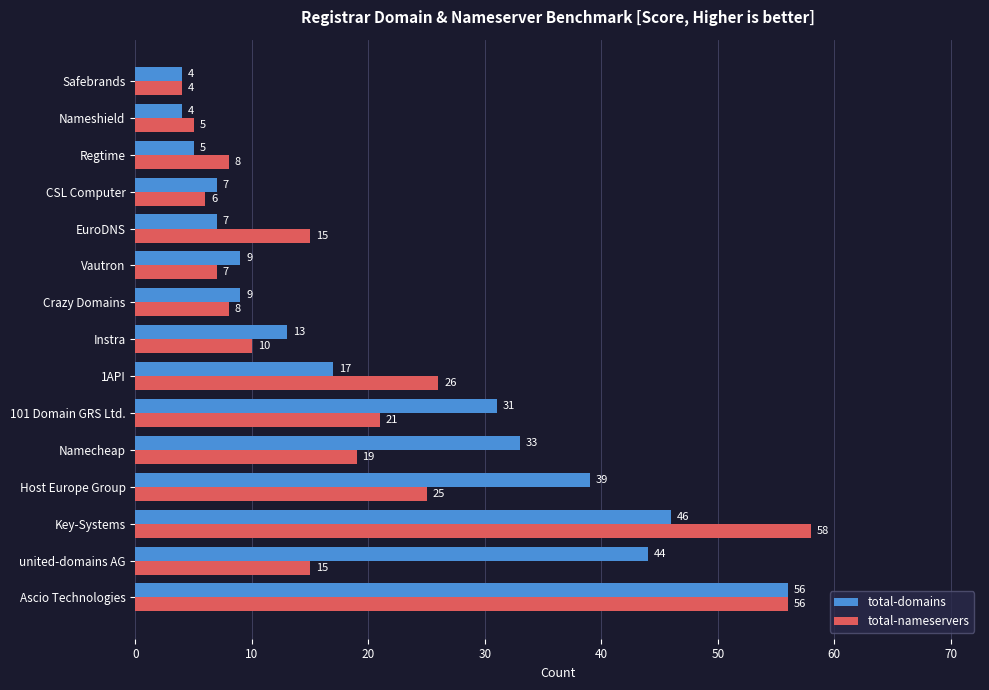

Which series has the largest total across all categories?

total-domains